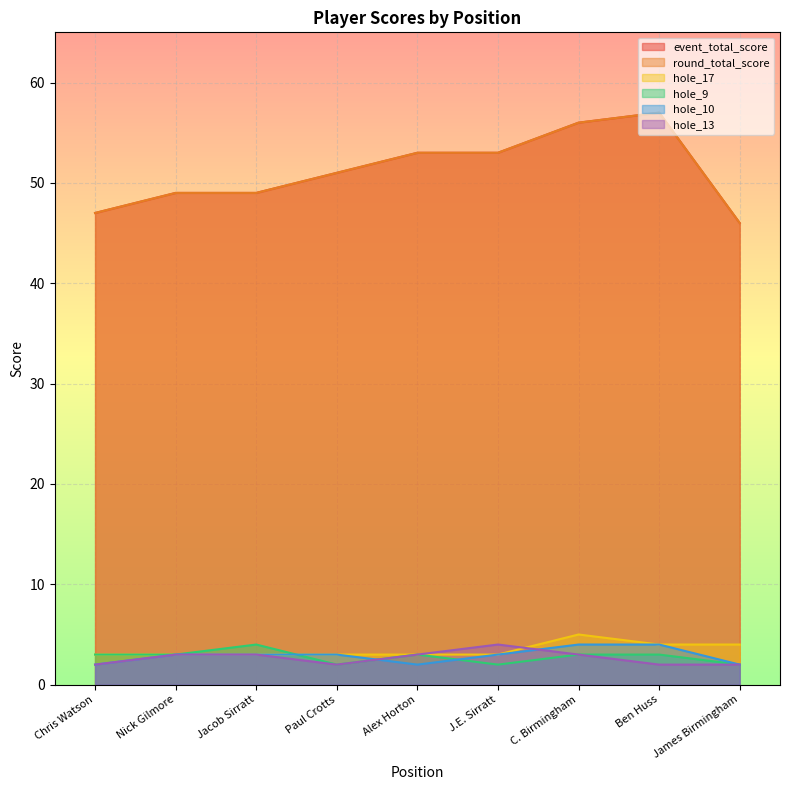

Which has a higher value, Paul Crotts or J.E. Sirratt?

J.E. Sirratt